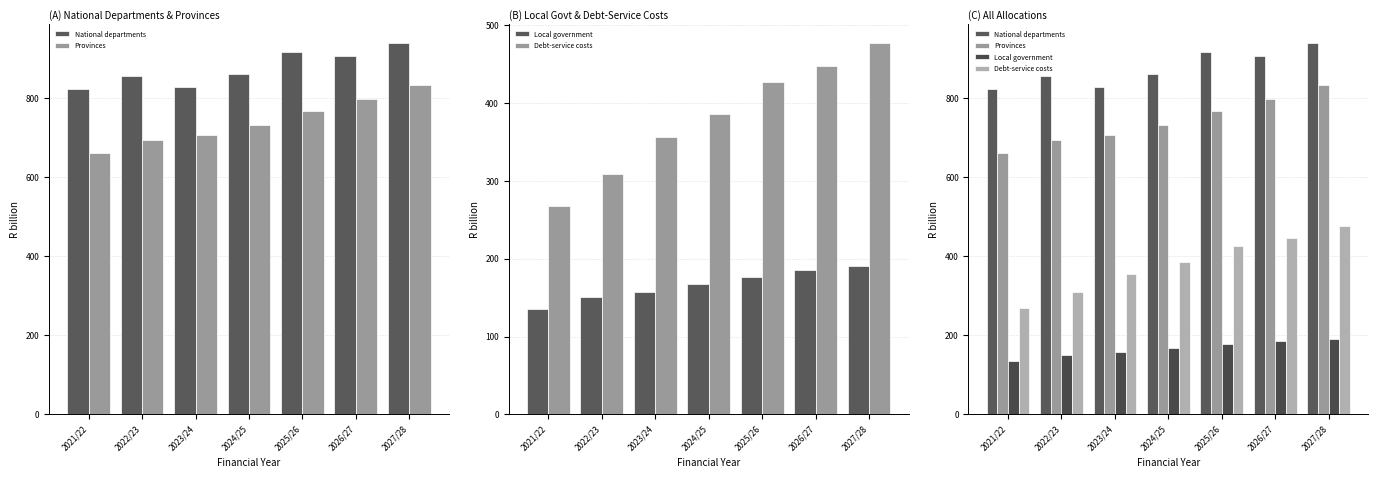

How many data points in Local government are less than 167?

3